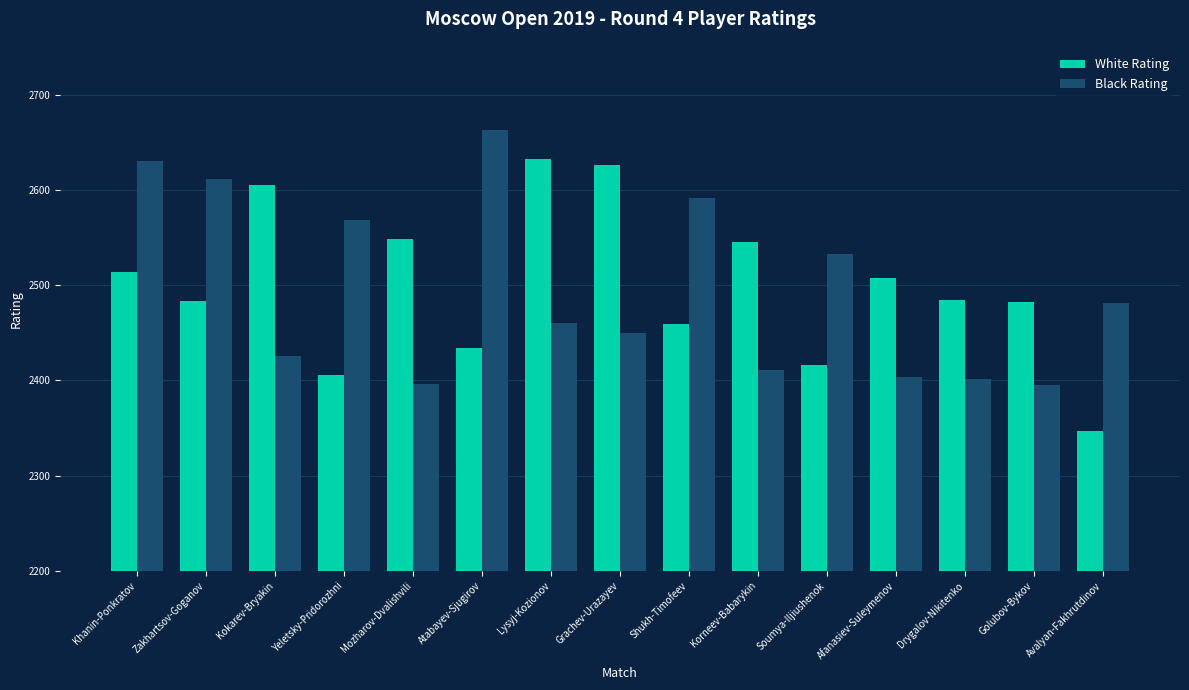

How many values in the White Rating series are below 2485?

7